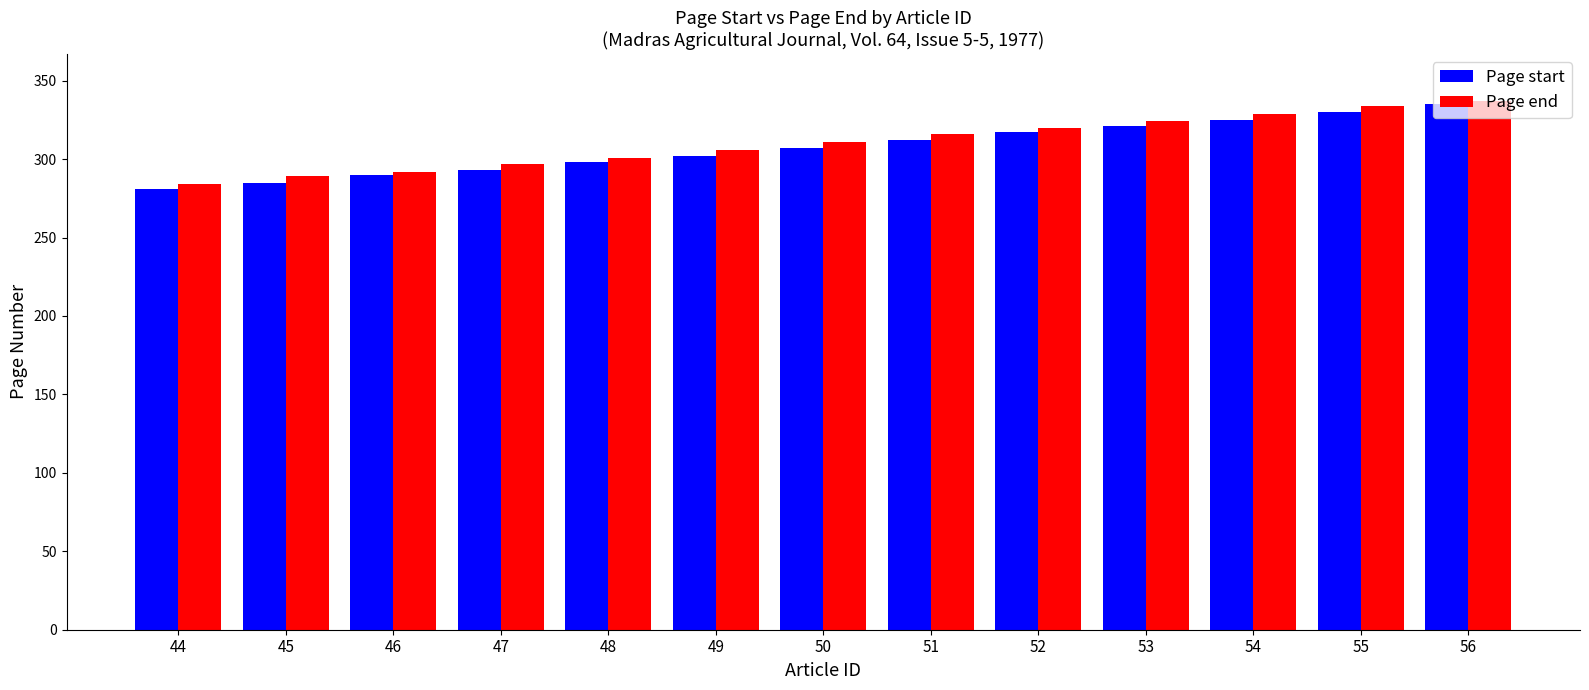

True or false: Page end has a value of 179 at 55.

False